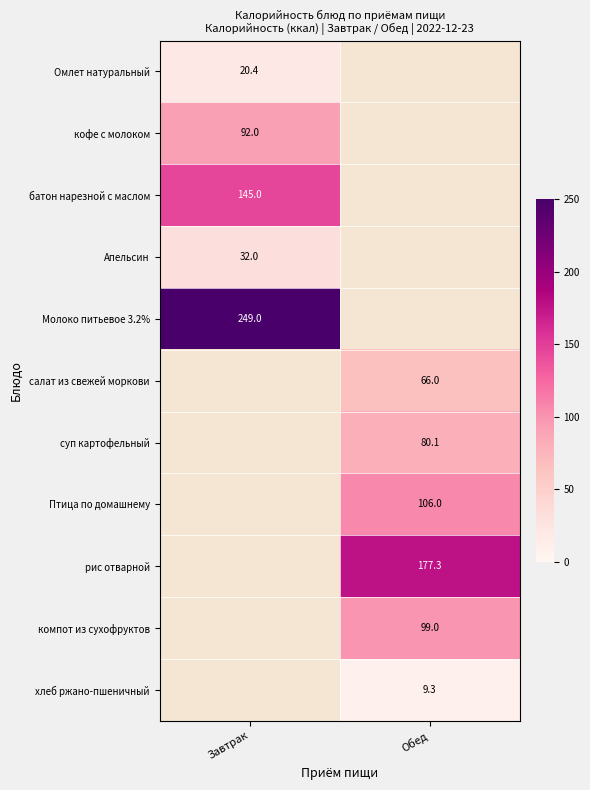

Is the value of компот из сухофруктов at Обед greater than the value of Птица по домашнему at Обед?

No